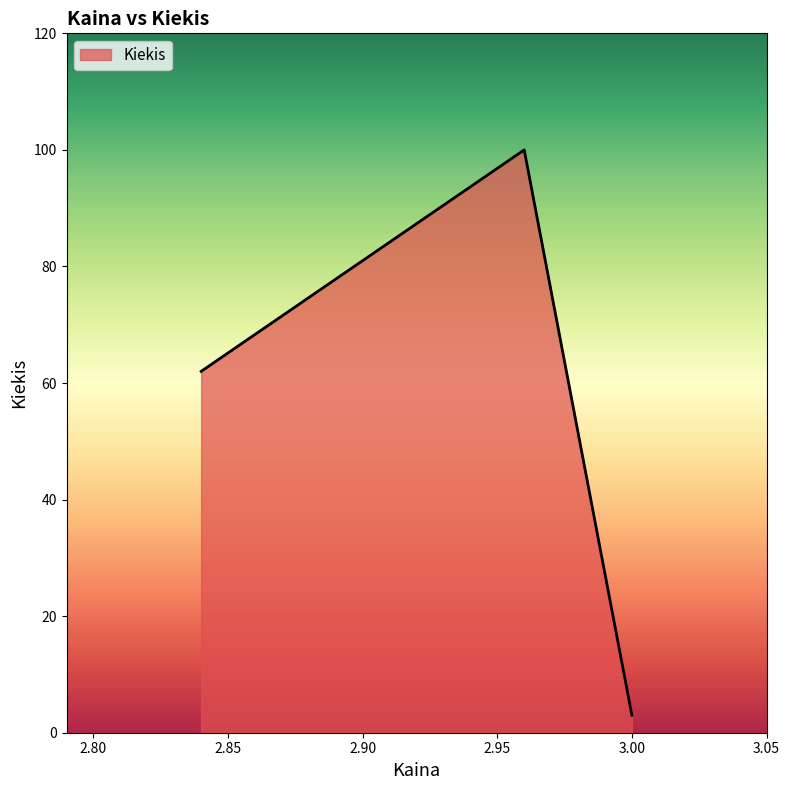

What is the difference between the maximum and minimum values?

97